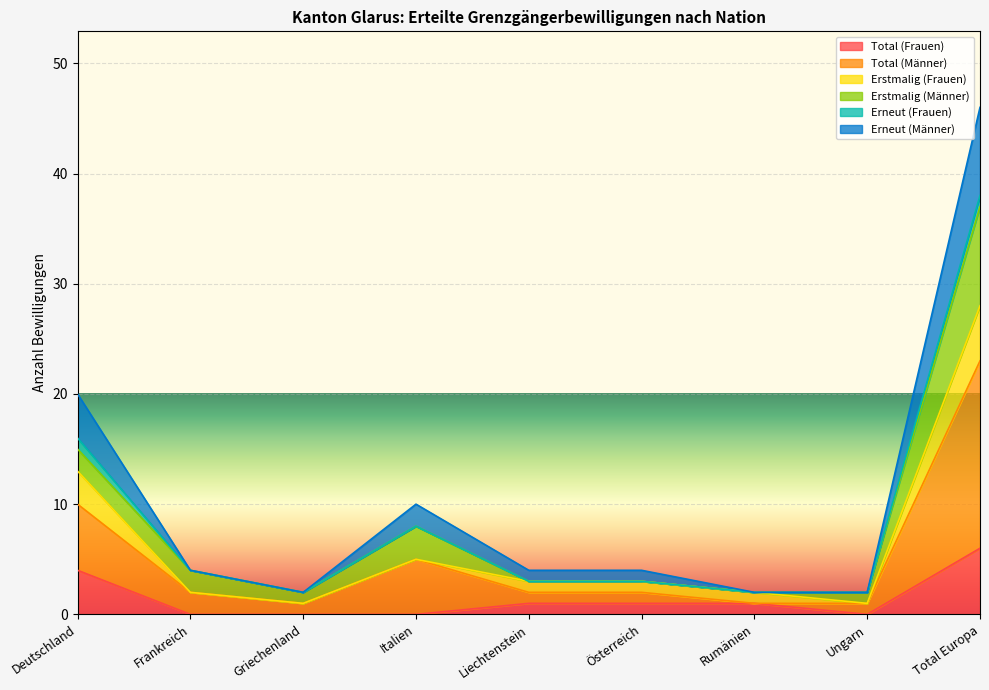

Where is the first local maximum for Total (Männer)?

Italien